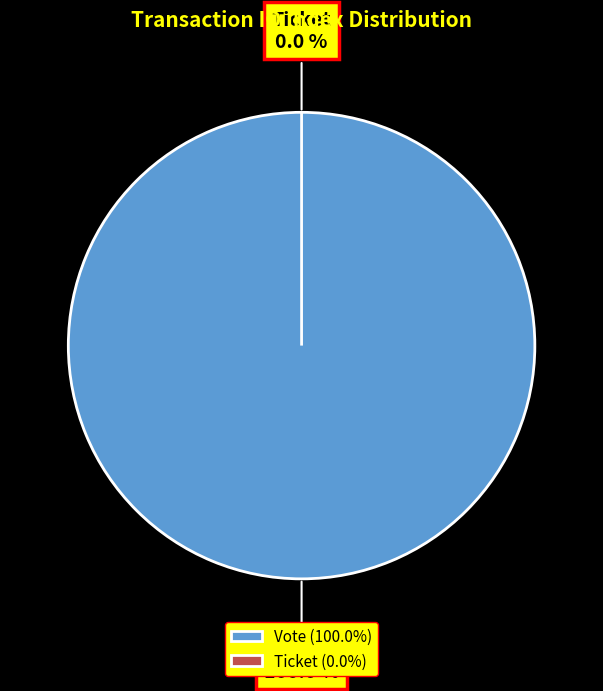

Which category has the biggest portion of the pie?

Vote